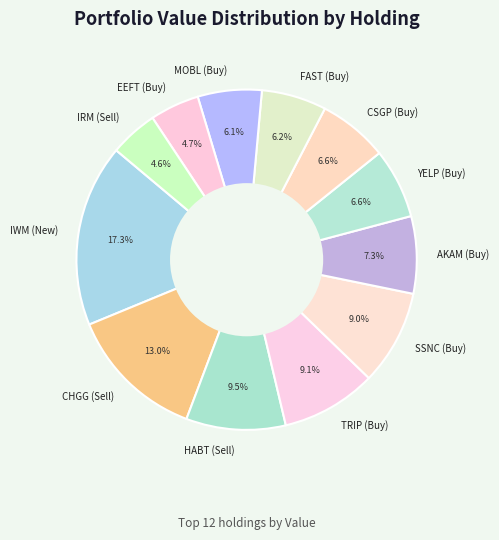

To the nearest percent, what is the difference between the largest and smallest slice percentages?

13%